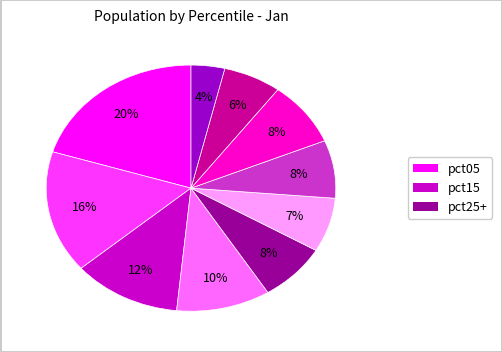

To the nearest percent, what is the difference between the largest and smallest slice percentages?

16%